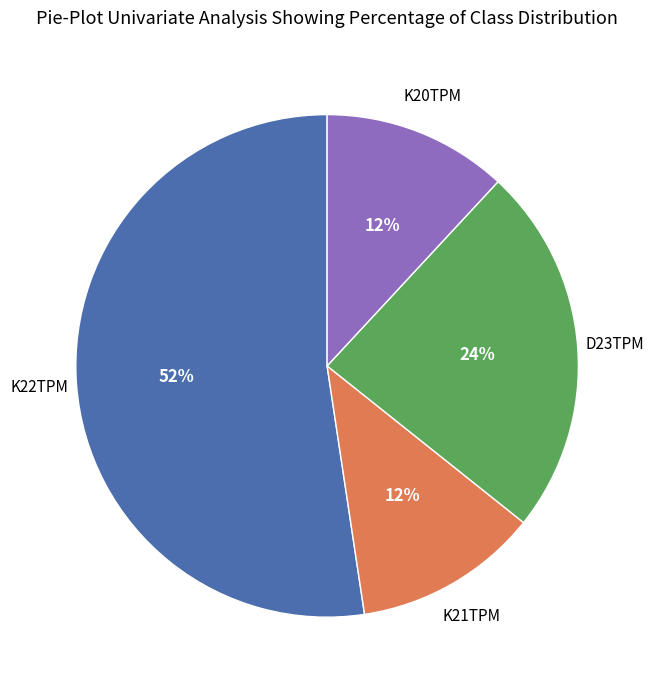

To the nearest percent, what is the average slice percentage?

25%